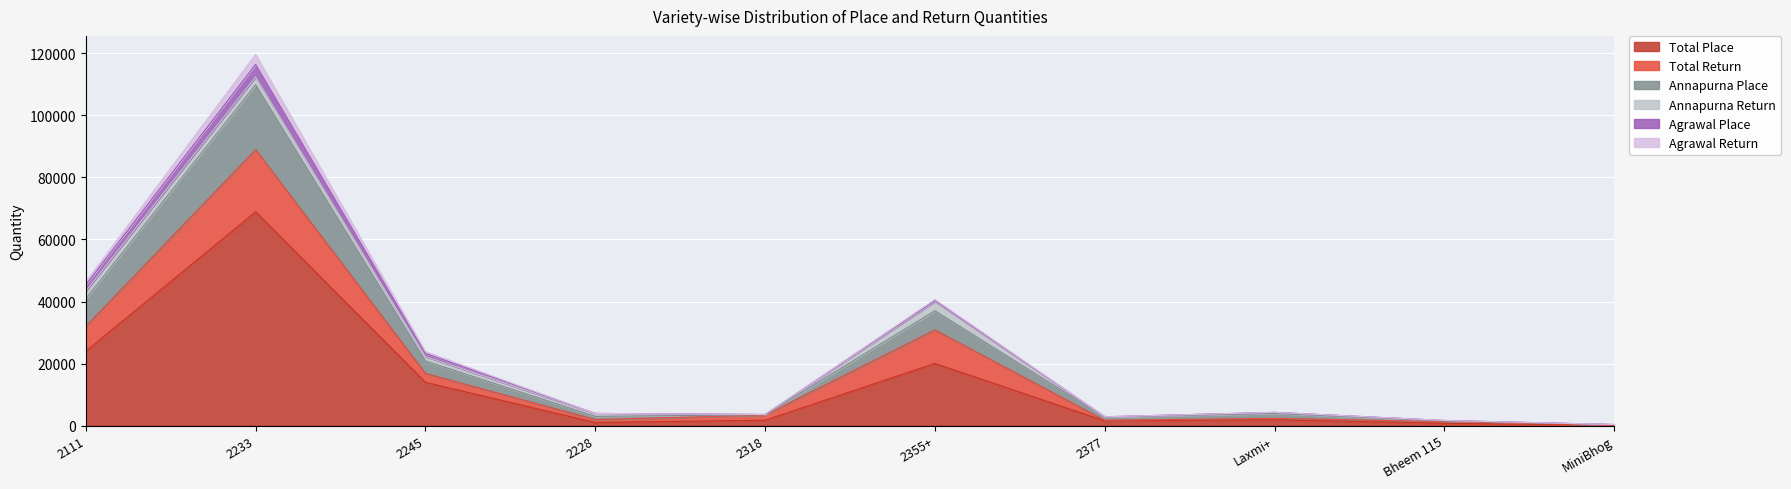

What are all the series names shown in the legend?

Total Place, Total Return, Annapurna Place, Annapurna Return, Agrawal Place, Agrawal Return